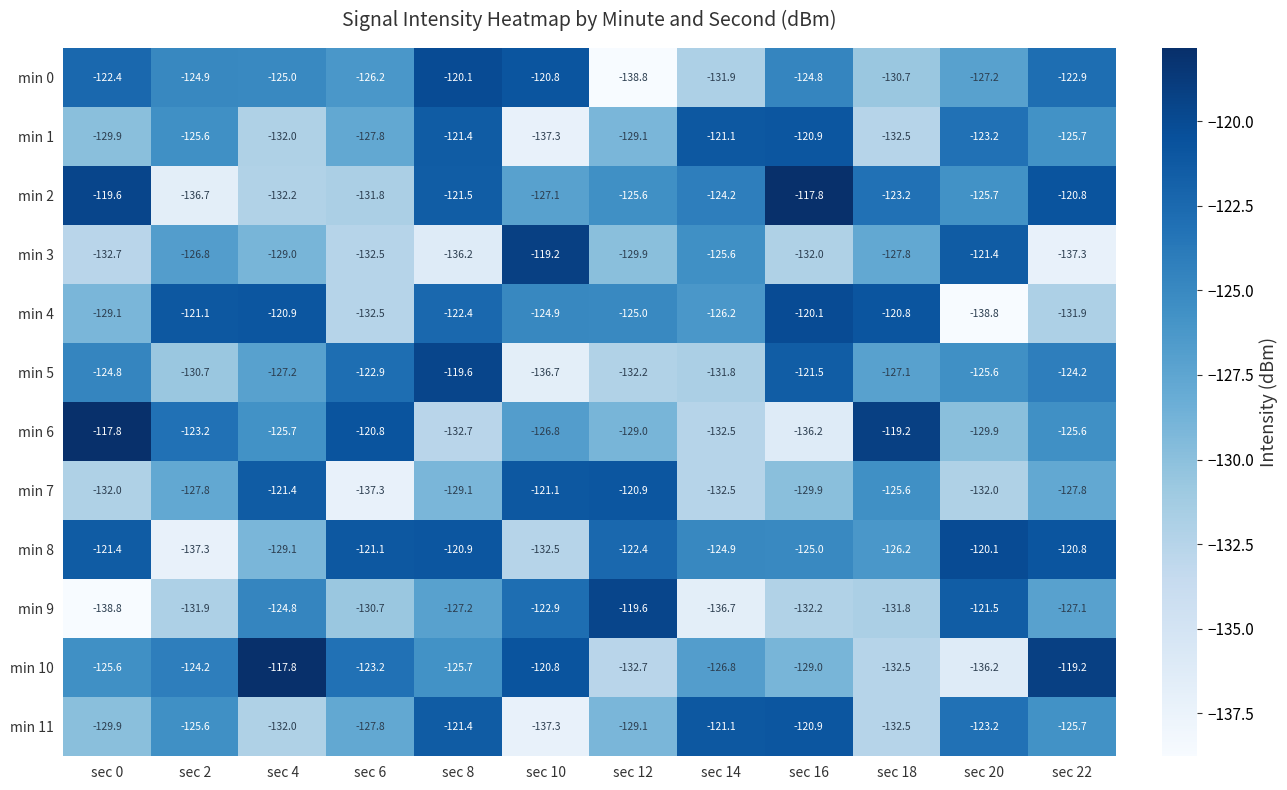

Which series has the largest range (max minus min)?

min 9